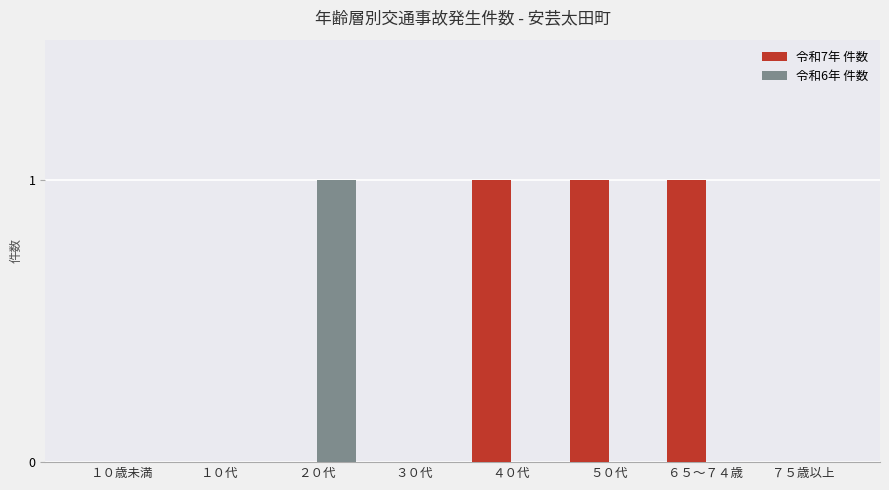

Which series has the largest total across all categories?

令和7年 件数